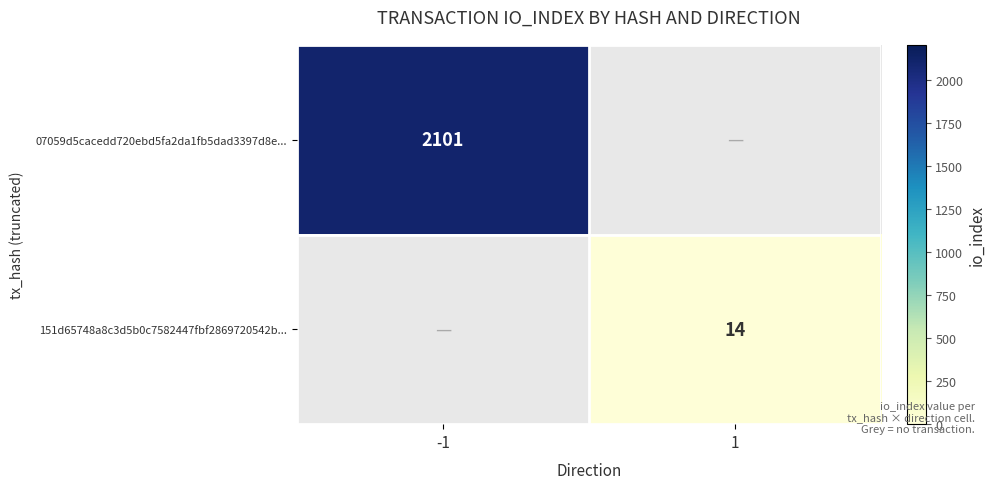

Between 1 and -1, which is larger?

-1